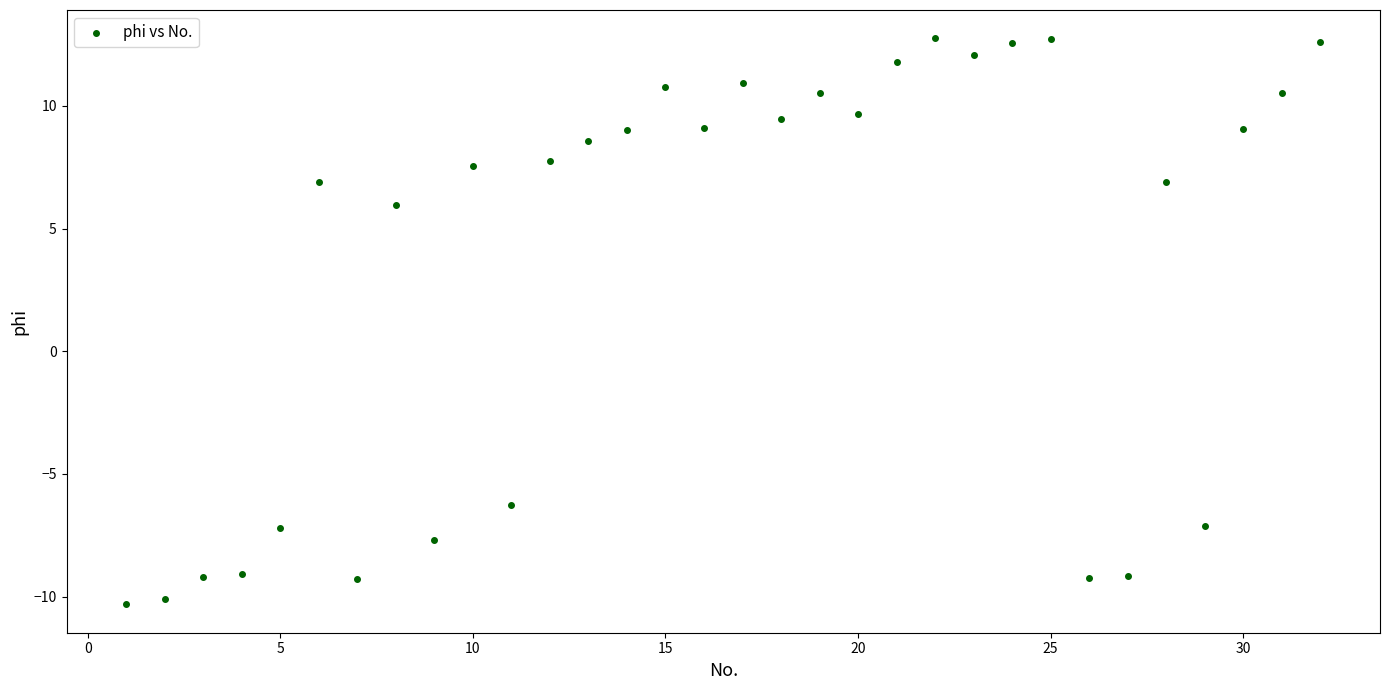

What is the range of X values (max minus min)?

31.0